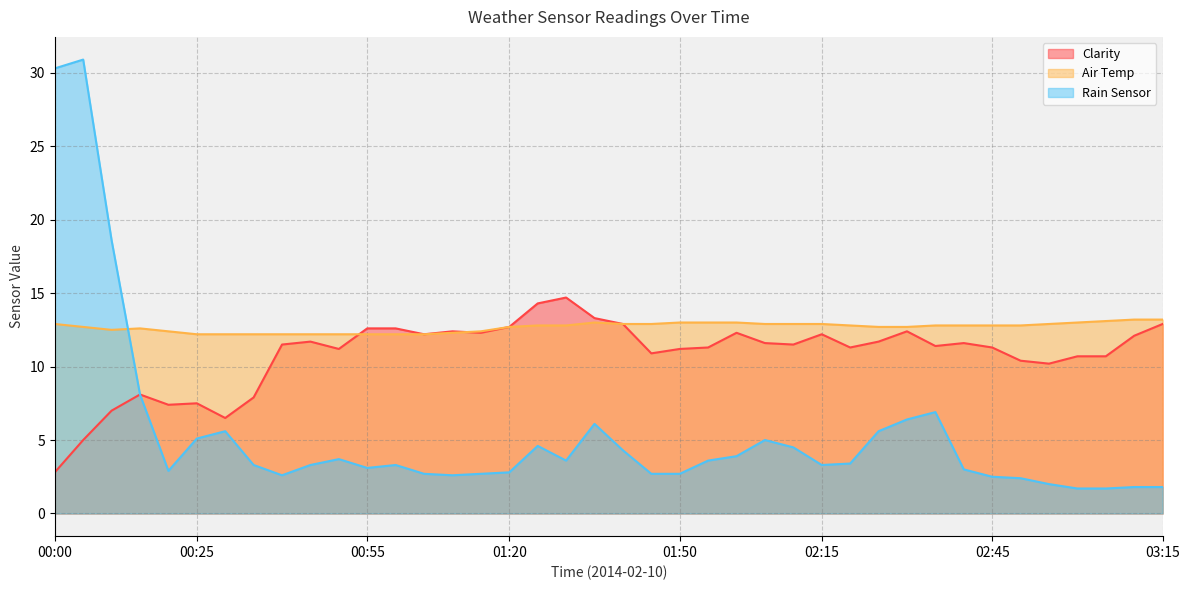

True or false: Clarity has a value of 13.3 at 01:35.

True